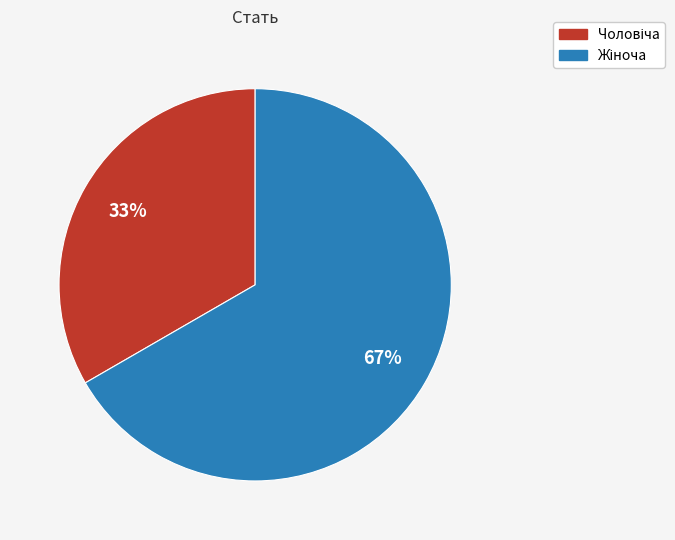

To the nearest percent, what is the average slice percentage?

50%